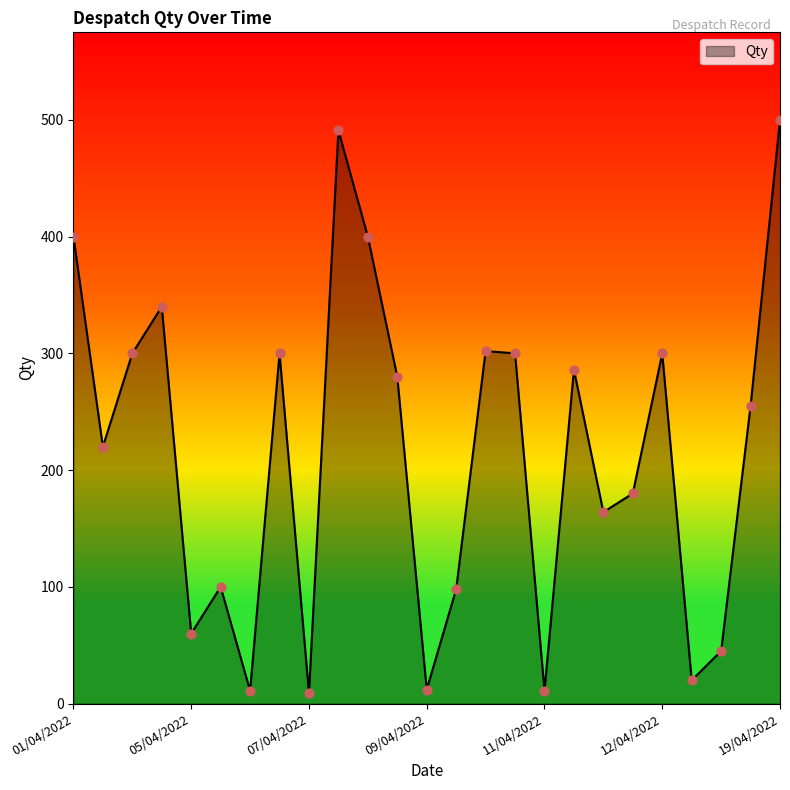

What is the maximum value shown in the chart?

500